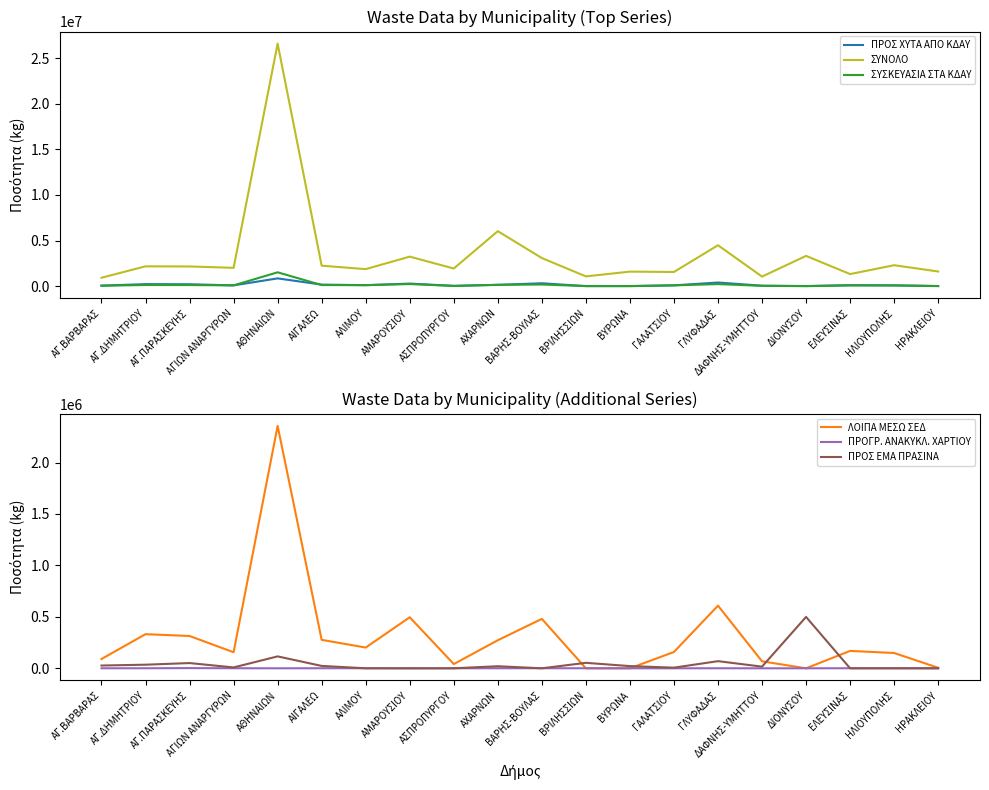

True or false: ΣΥΣΚΕΥΑΣΙΑ ΣΤΑ ΚΔΑΥ and ΛΟΙΠΑ ΜΕΣΩ ΣΕΔ intersect in this chart.

False